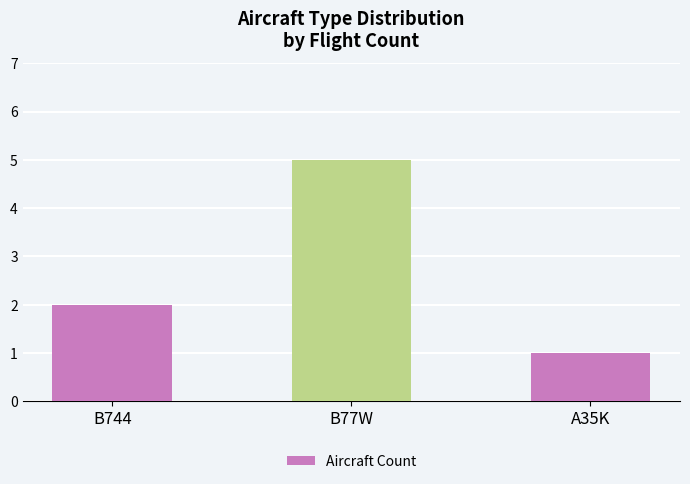

What is the label of the 3rd bar from the right?

B744